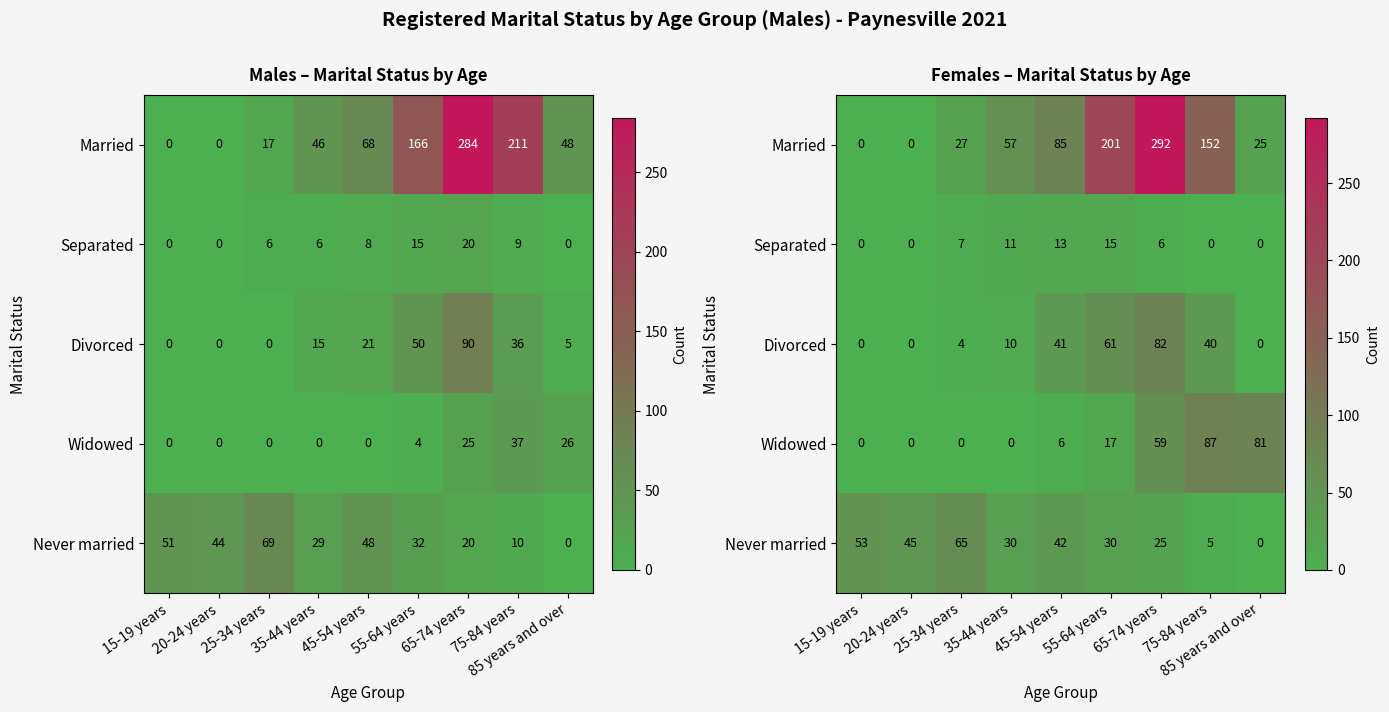

Where does the Separated series first go above 6?

25-34 years